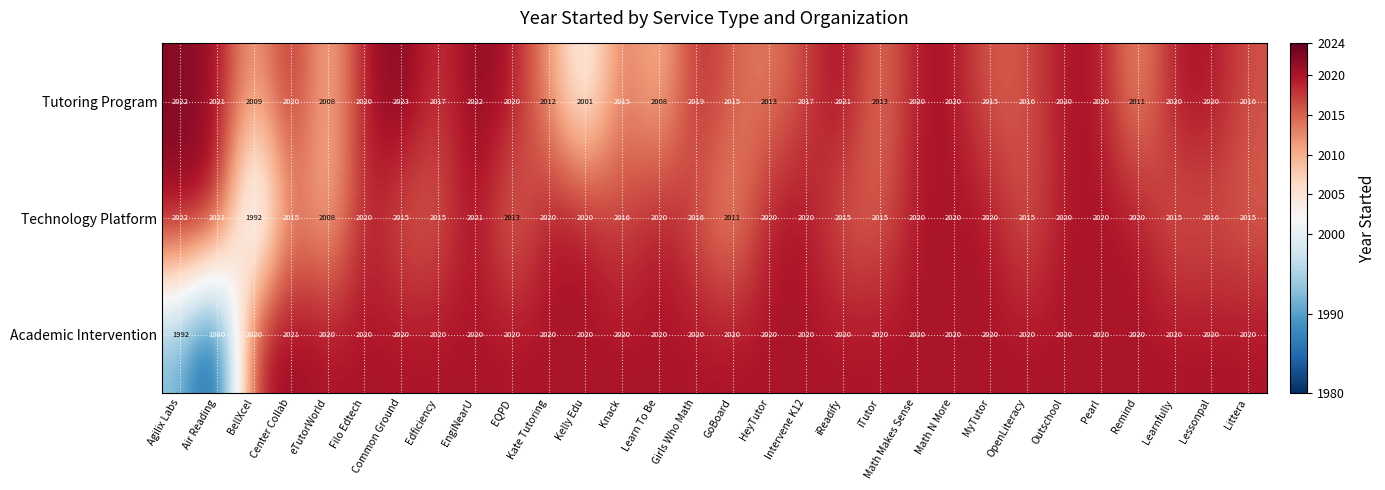

Where is Technology Platform nearest to the value 2007?

eTutorWorld